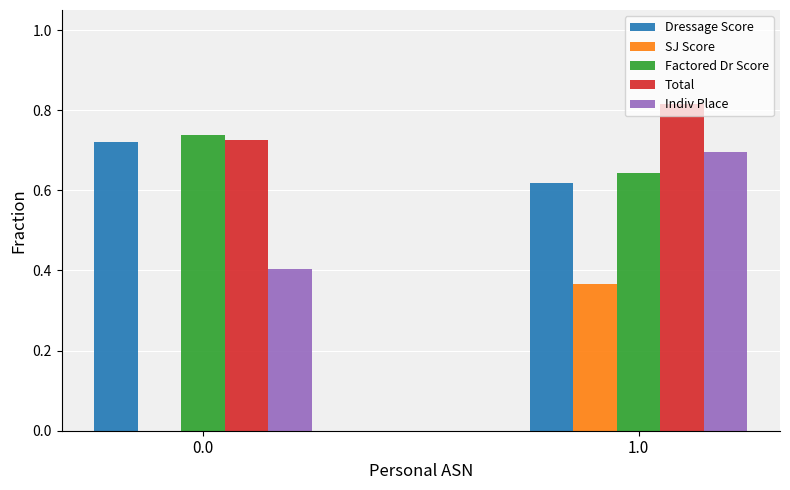

At which category is the sum across all series the highest?

1.0